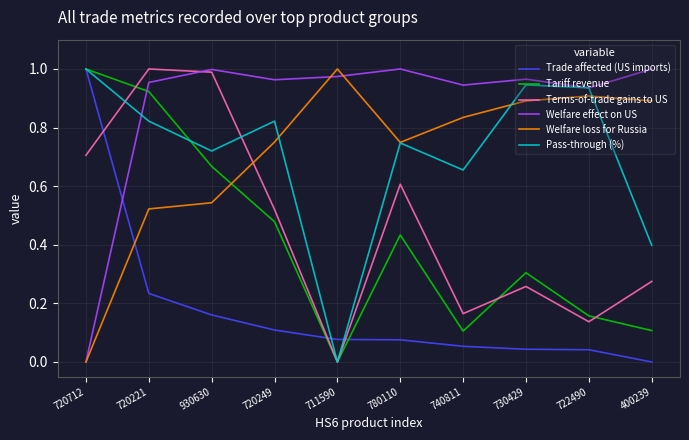

At which category is the sum across all series the highest?

720221